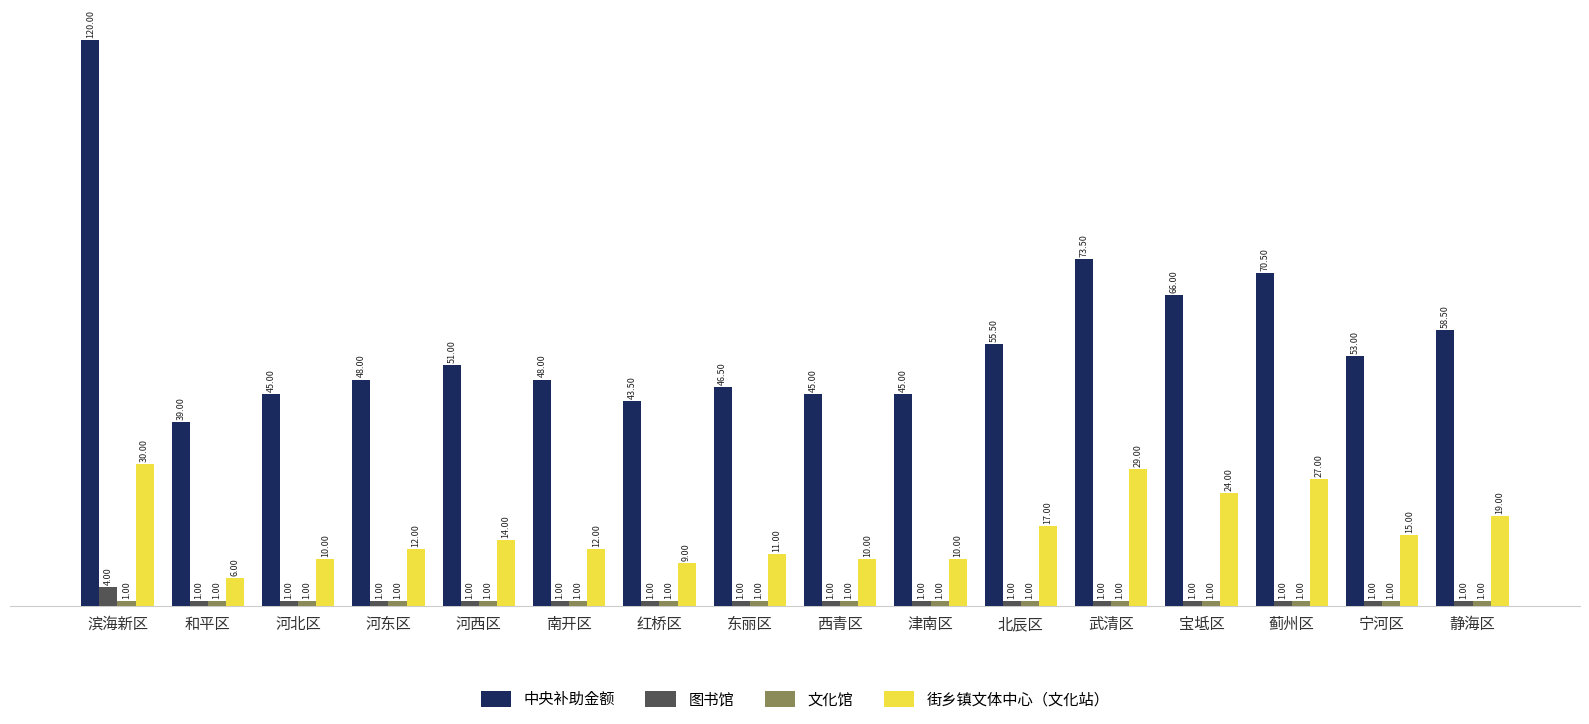

What is the difference between the 街乡镇文体中心（文化站） values at 西青区 and 南开区?

2.0